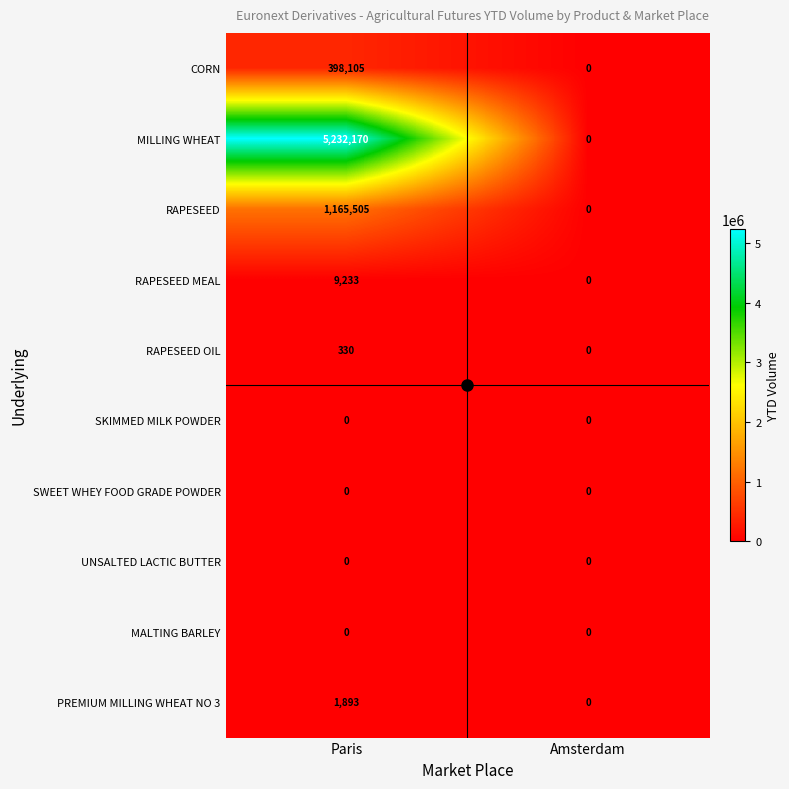

What is the sum of all CORN values?

398105